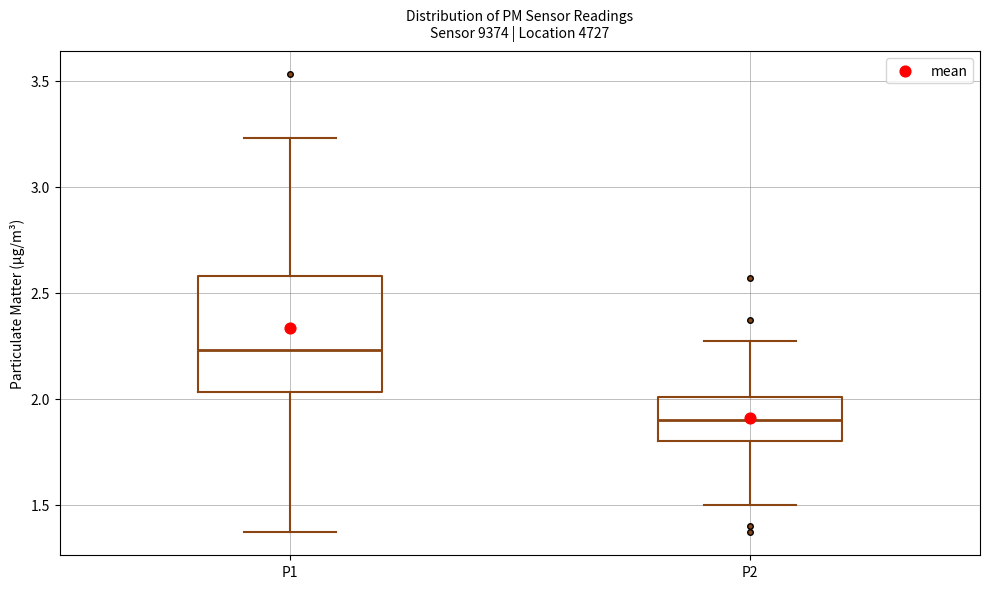

Comparing the boxes themselves (not the whiskers), which one is the tallest?

P1